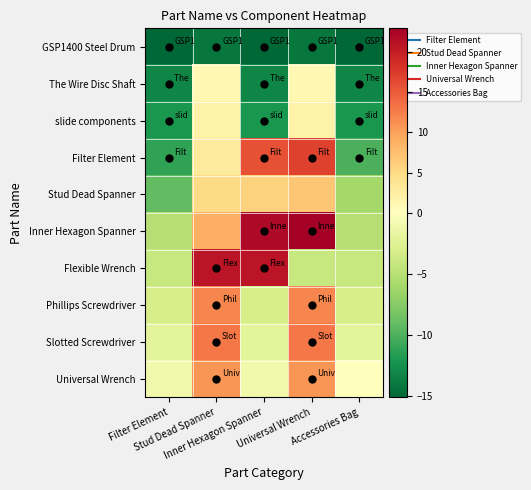

Between Filter Element and Stud Dead Spanner, which series saw the biggest shift?

Flexible Wrench